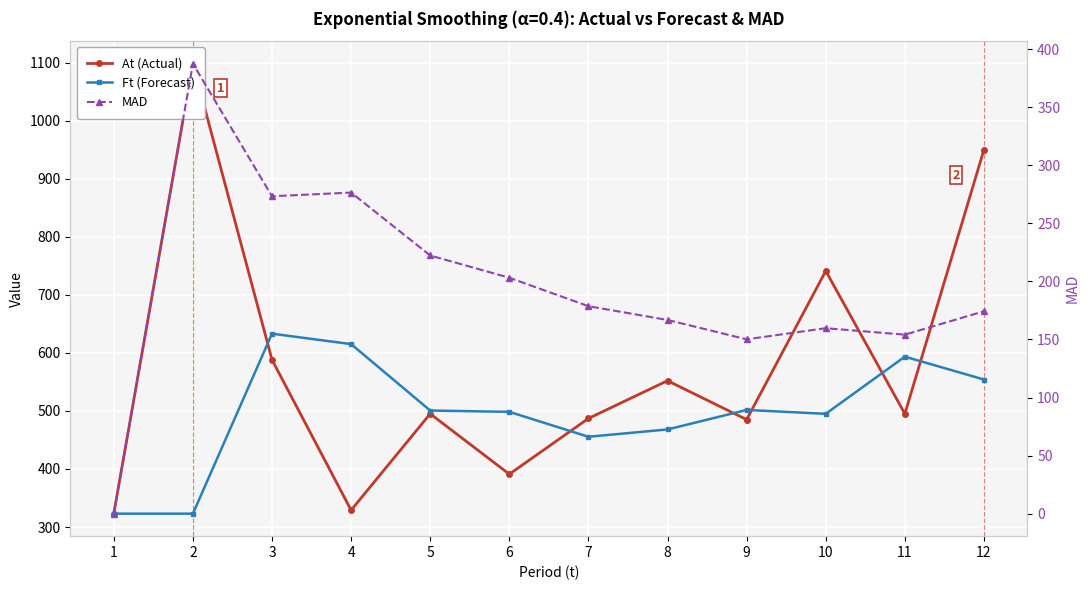

In MAD, how many points are lower than both neighbors (excluding endpoints)?

3